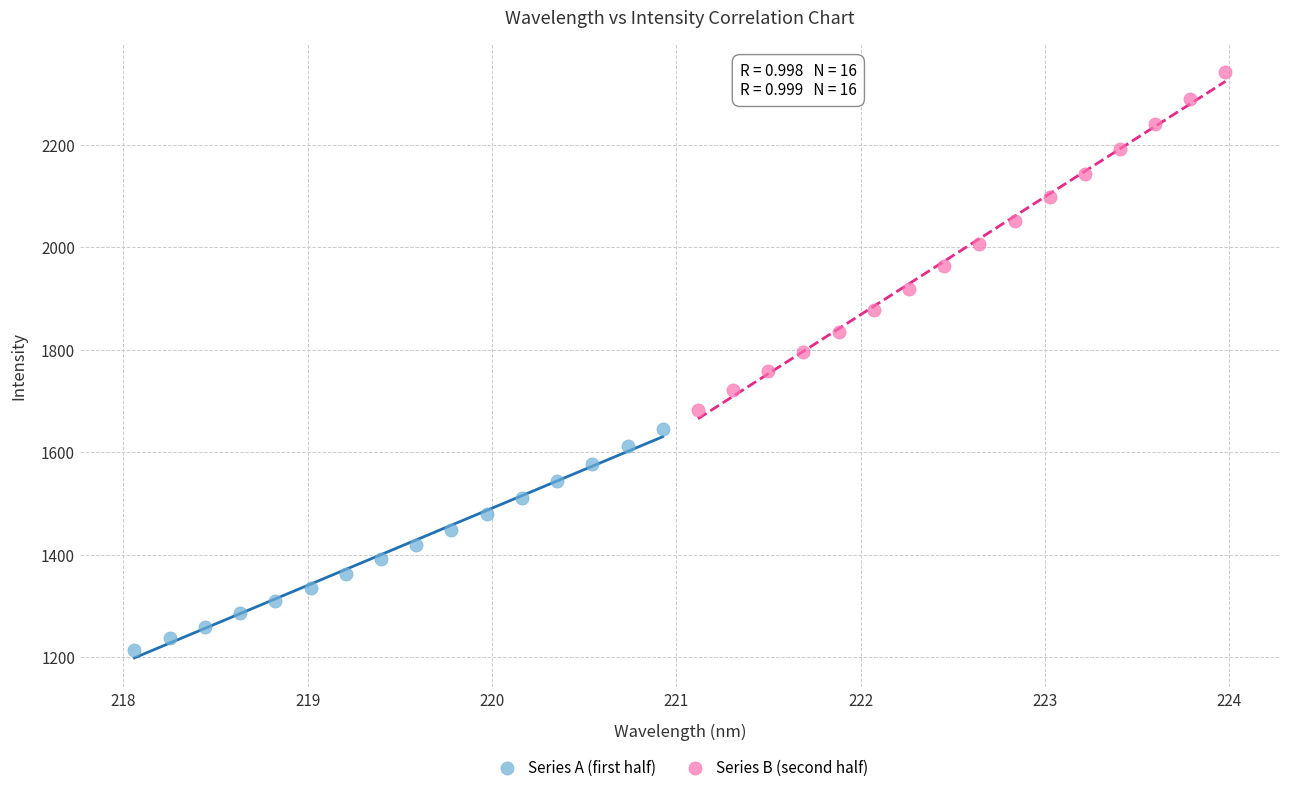

Which series reaches the maximum Y coordinate?

Series B (second half)